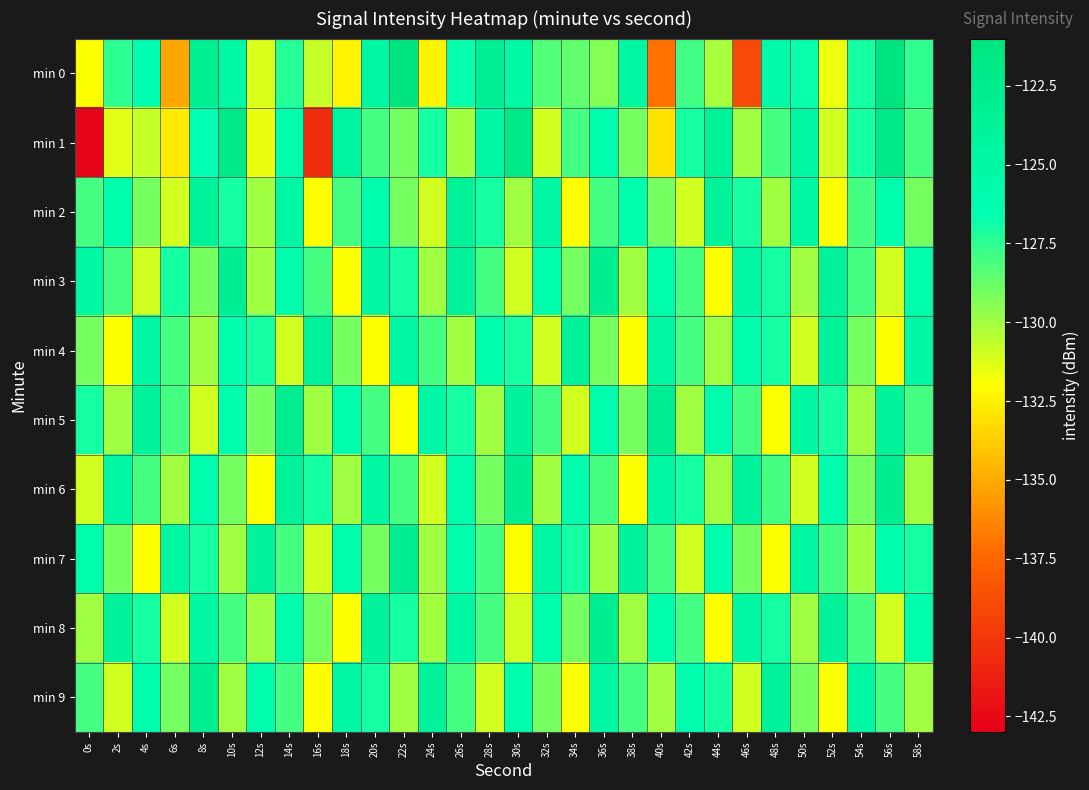

Which has a higher value, 22s or 12s?

22s